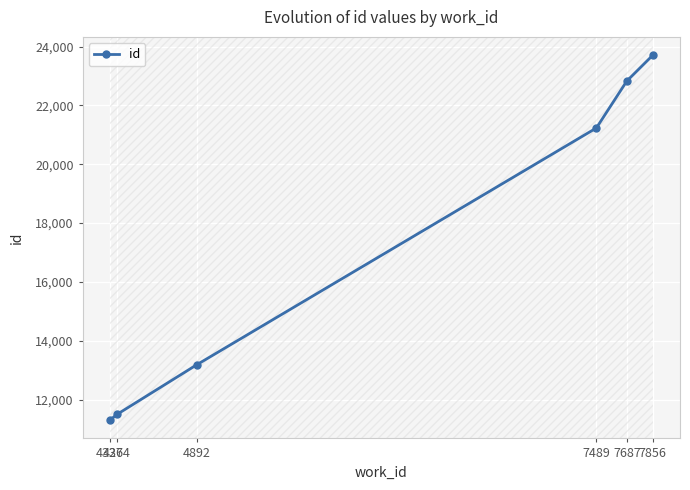

How many lines are shown in the chart?

1